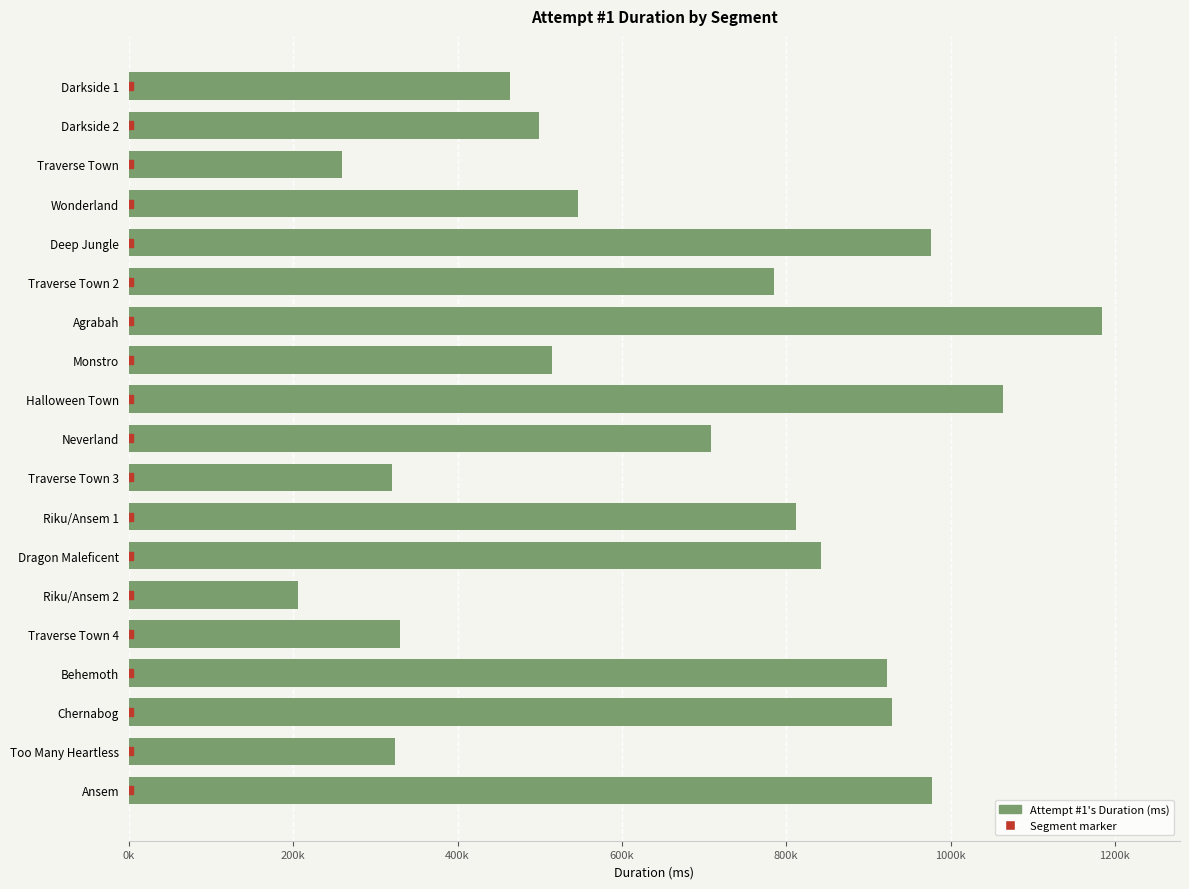

Does the chart contain stacked bars?

No